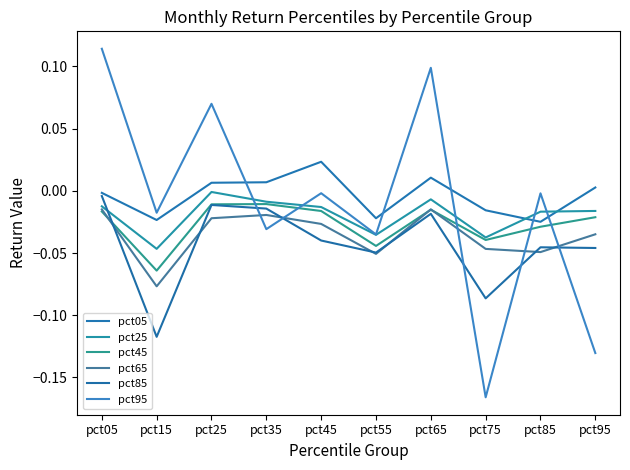

True or false: pct45 and pct95 cross at least once.

True